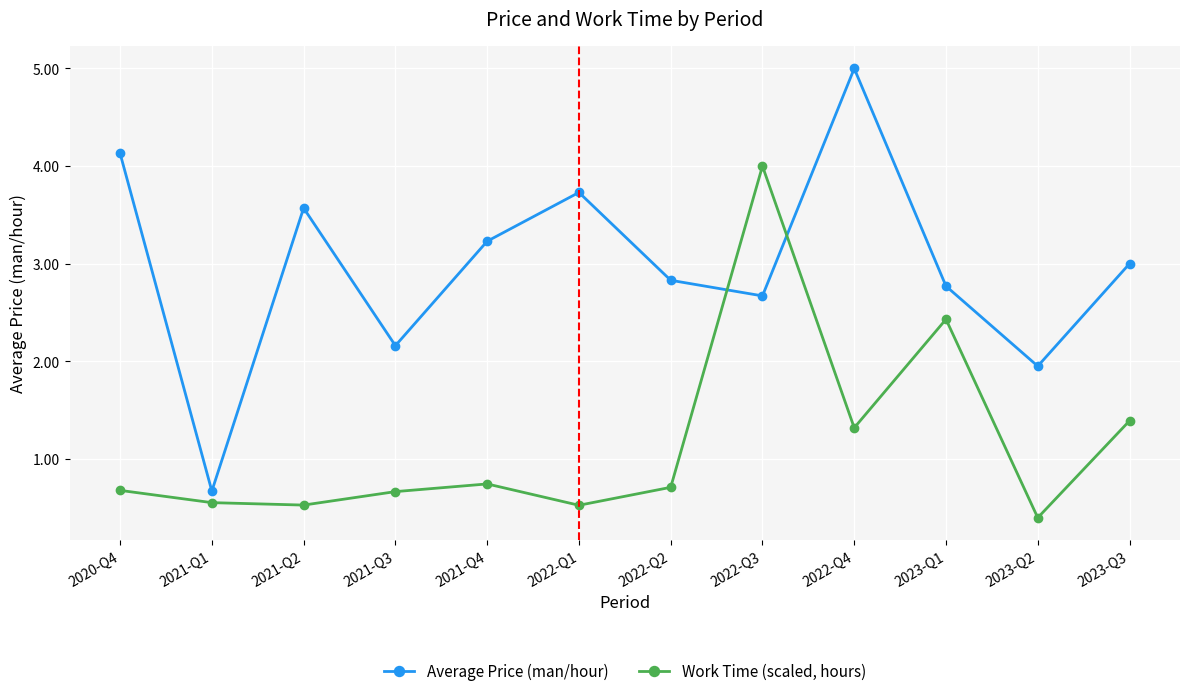

Which series ends up on top after the final intersection of Average Price (man/hour) and Work Time (scaled, hours)?

Average Price (man/hour)